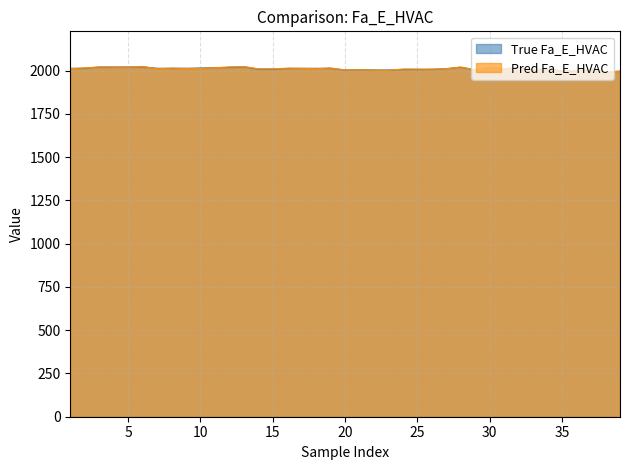

Between 16 and 1, which is larger?

1